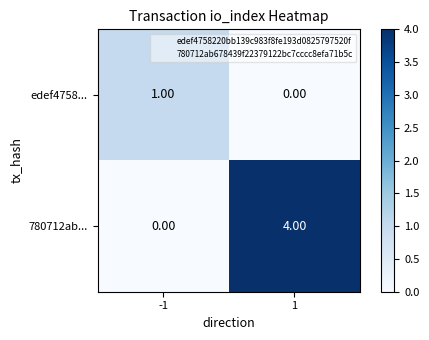

Rank the series at -1 from highest to lowest value.

edef4758..., 780712ab...